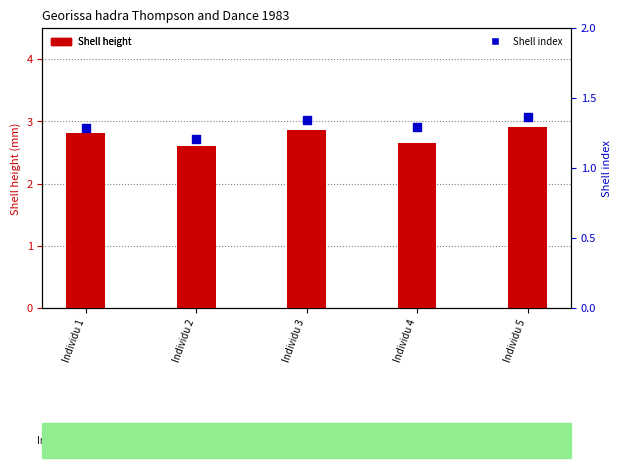

At which category is the sum across all series the highest?

Individu 5